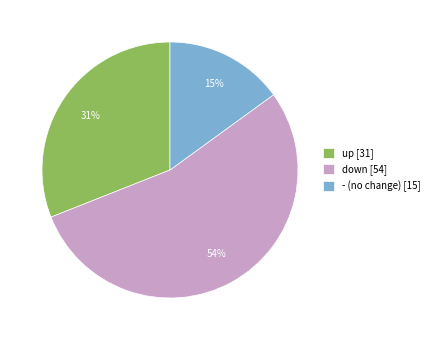

Combined, do up [31] and - (no change) [15] account for over 50%?

No